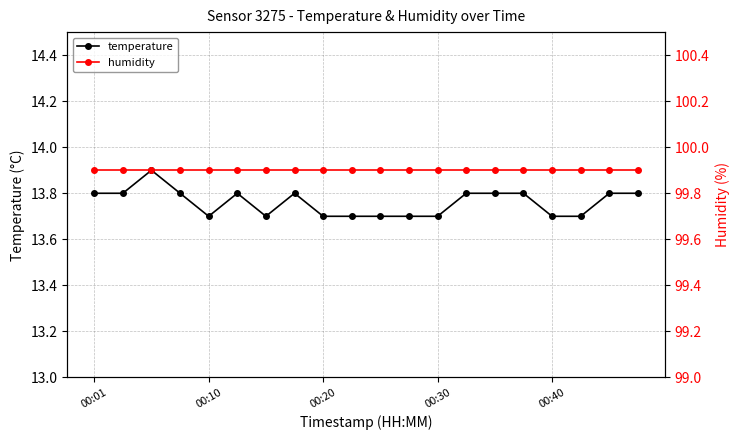

Is it true that temperature equals 6.6 at 5?

False